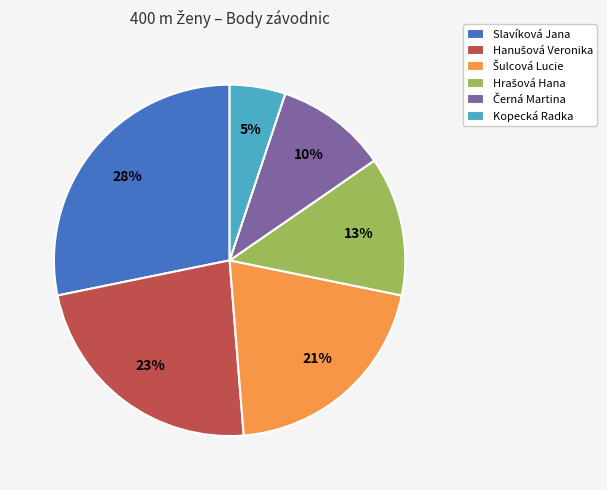

Which category has the smallest portion of the pie?

Kopecká Radka